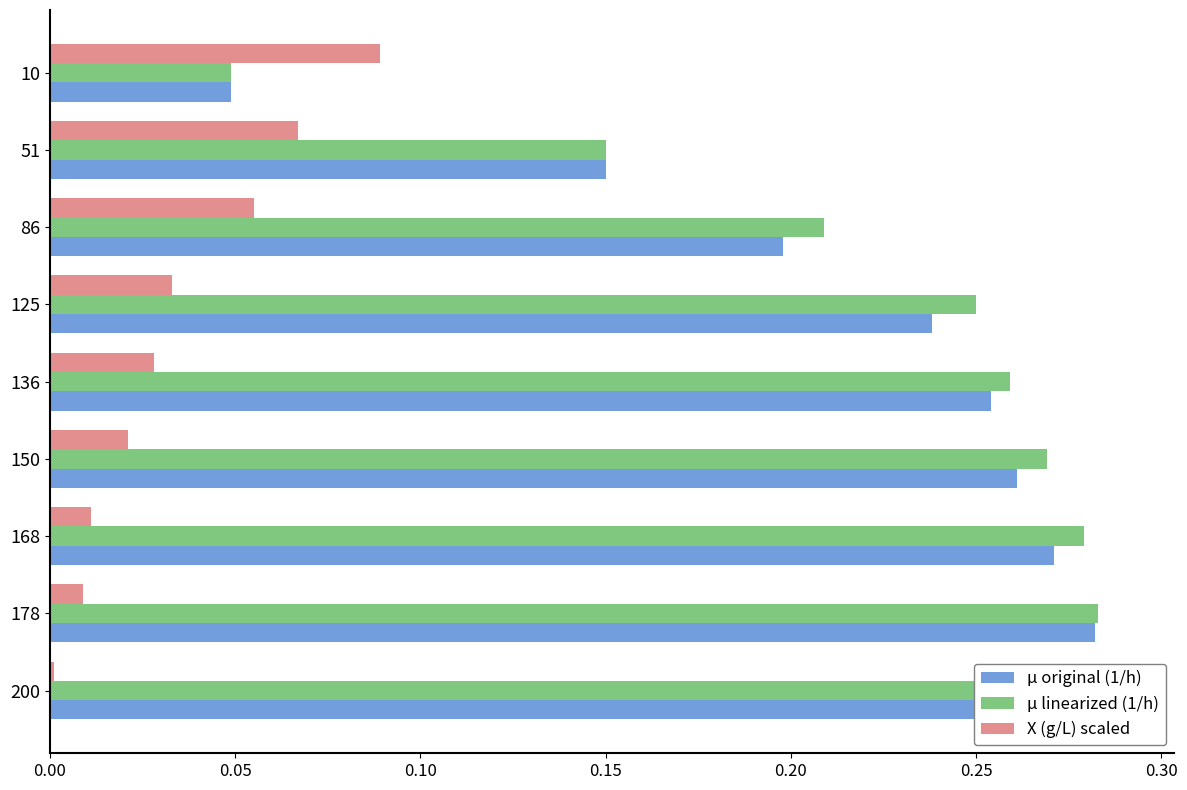

What is the difference between the maximum and minimum values in the X (g/L) scaled series?

0.1